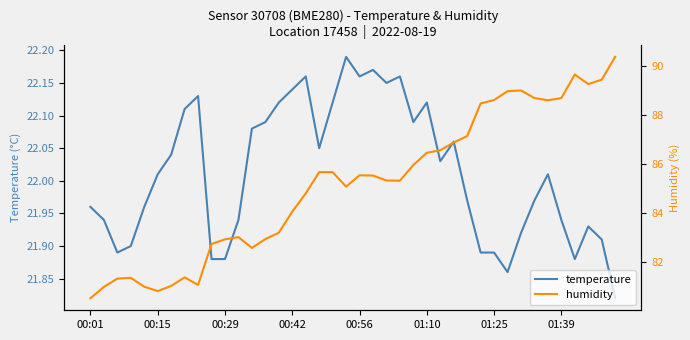

True or false: temperature has a value of 22.1 at 01:10.

True